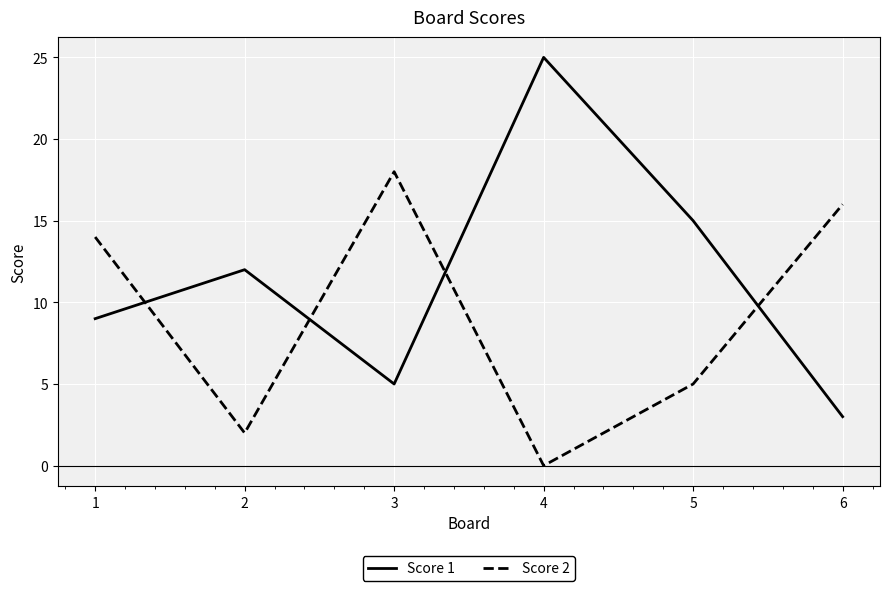

The value of Score 1 at 4 is 25. True or false?

True